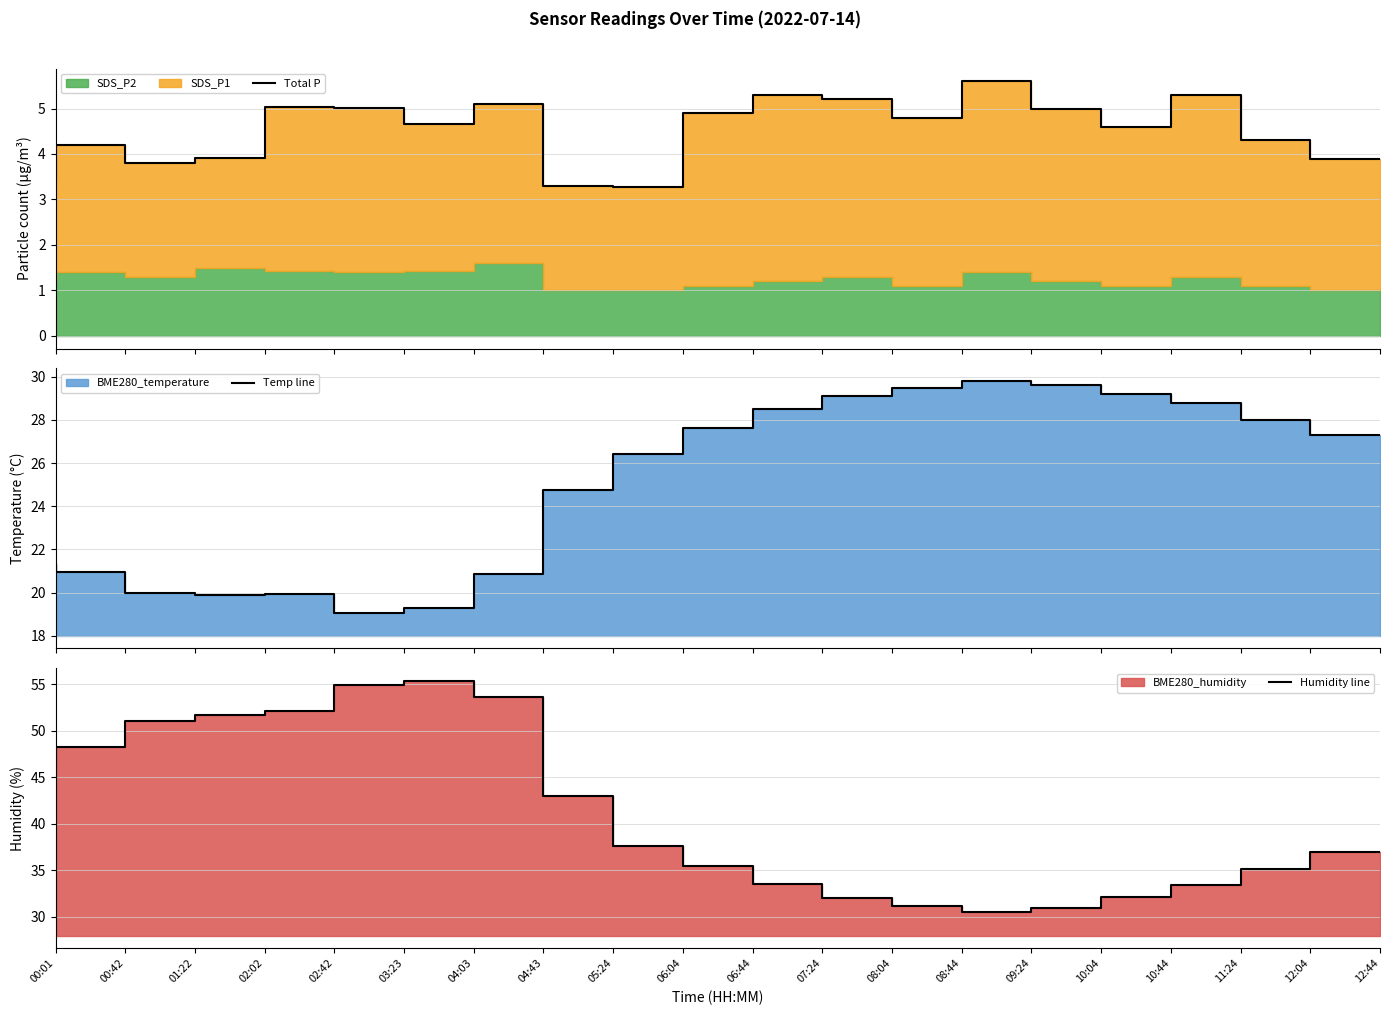

How many interior local peaks does the Temp line series have?

2